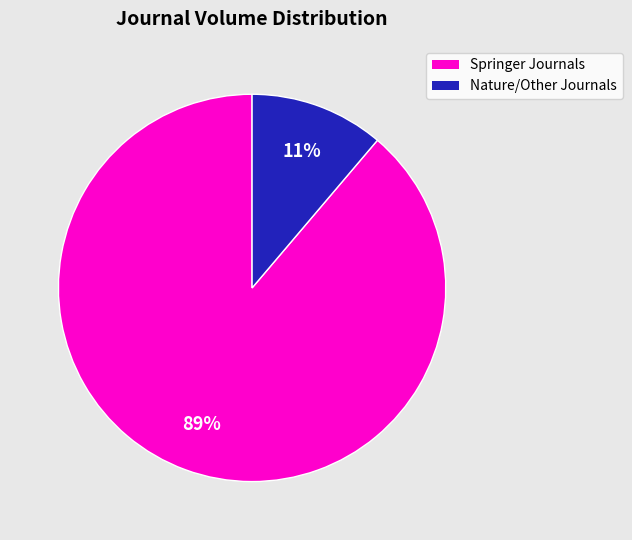

To the nearest percent, what is the difference between the largest and smallest slice percentages?

78%